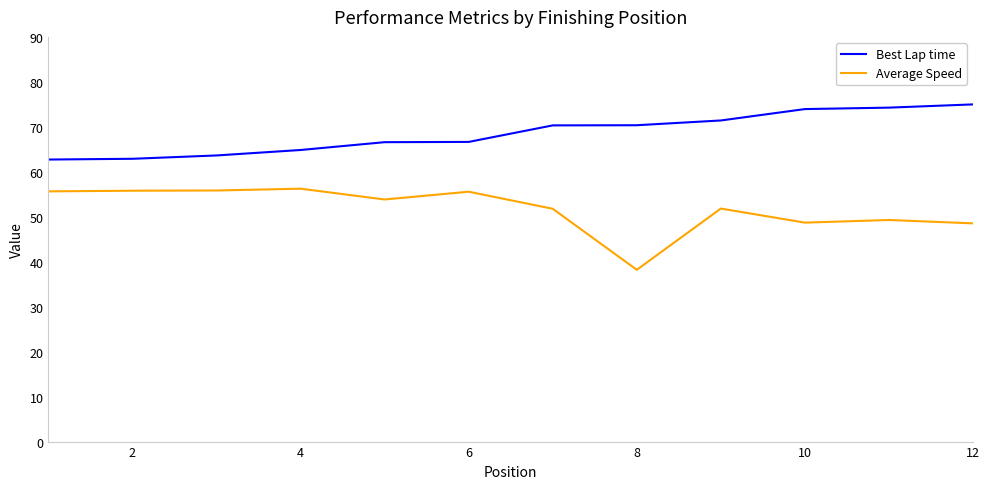

What is the difference between the maximum and second lowest values in the Average Speed series?

7.7